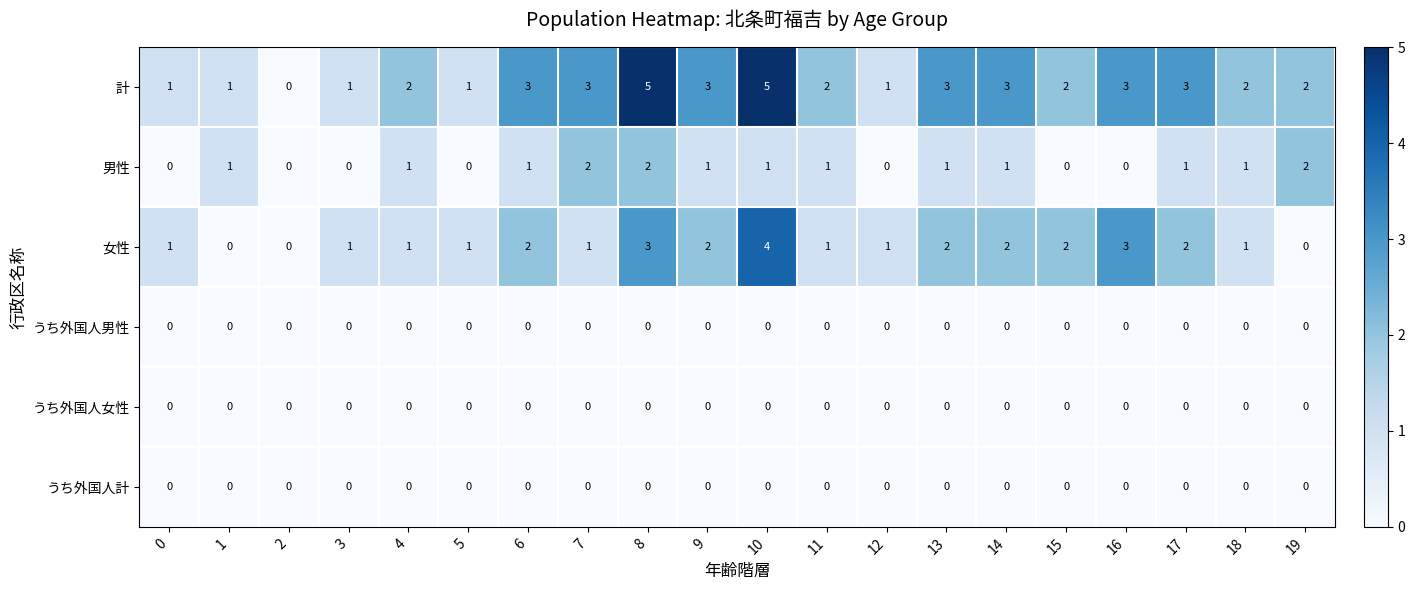

Which series has the widest spread of values?

計